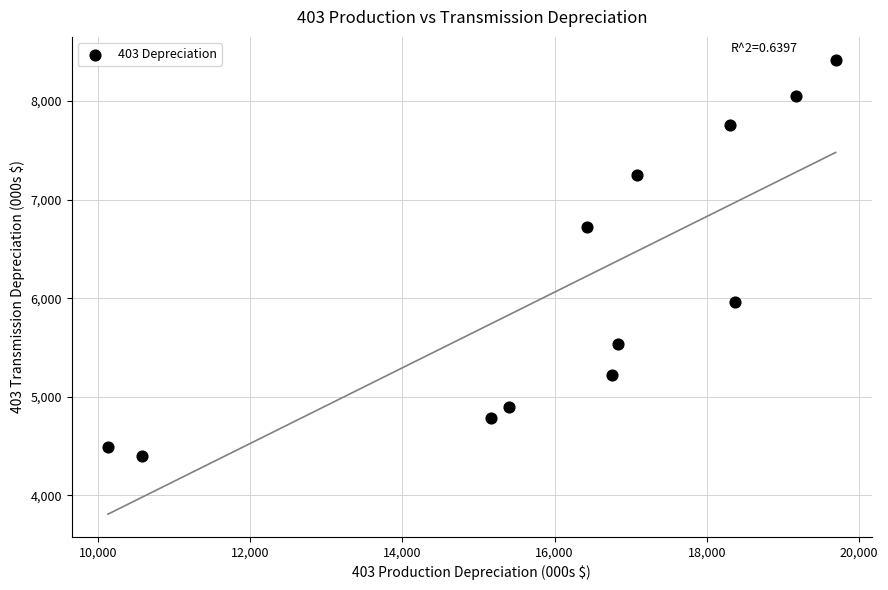

What is the average Y value?

6122